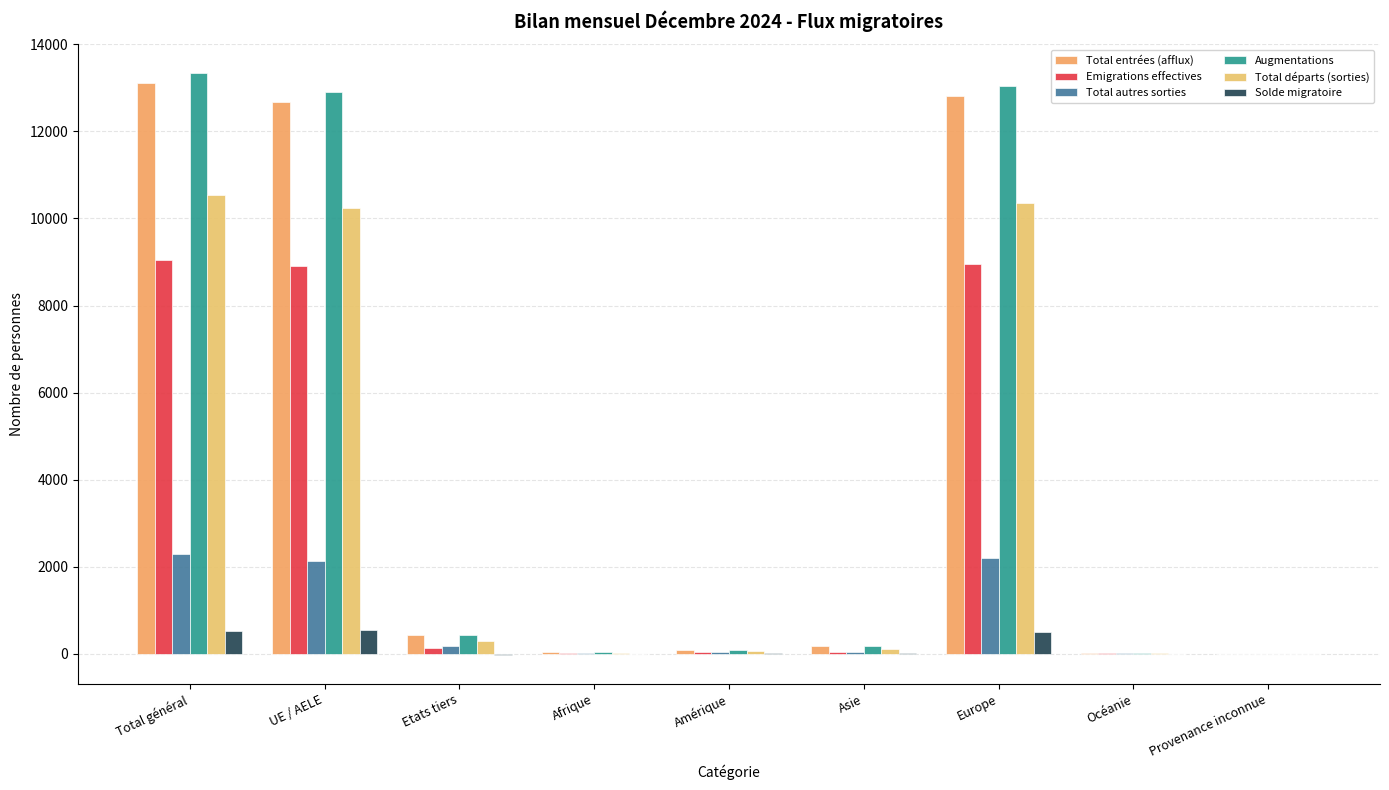

What is the highest value of the Emigrations effectives series?

9045